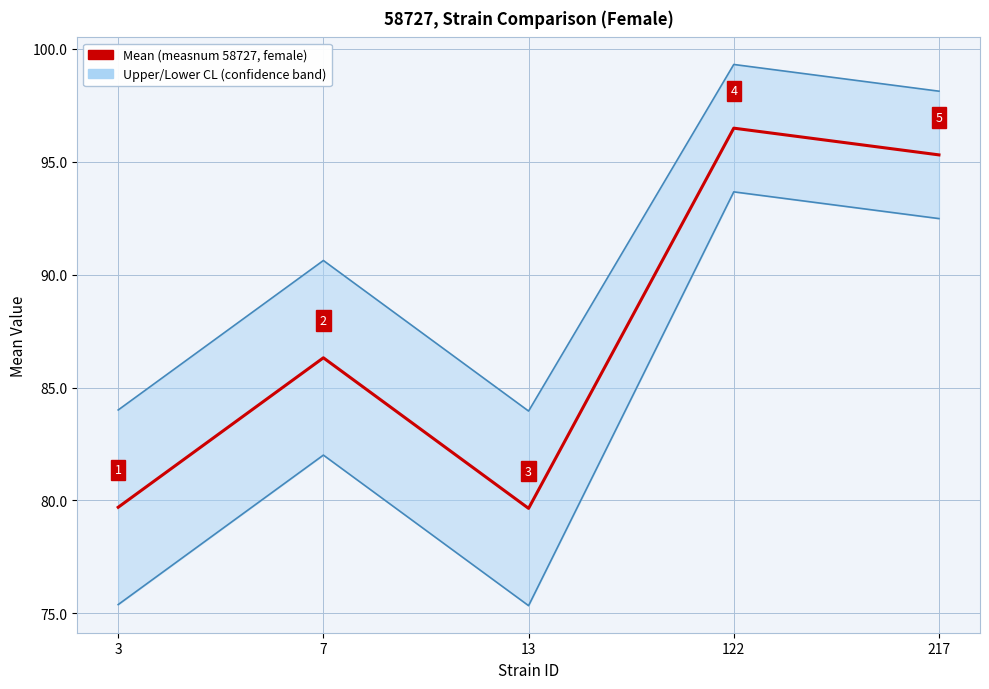

How many categories are shown in the chart?

5